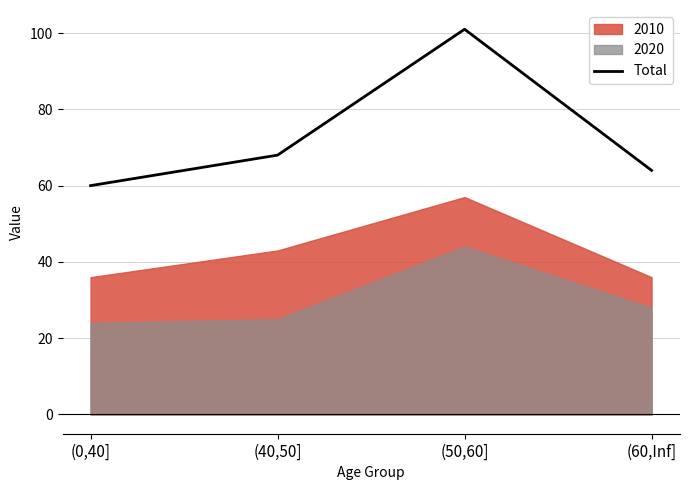

At which label does the data first exceed 68?

(50,60]